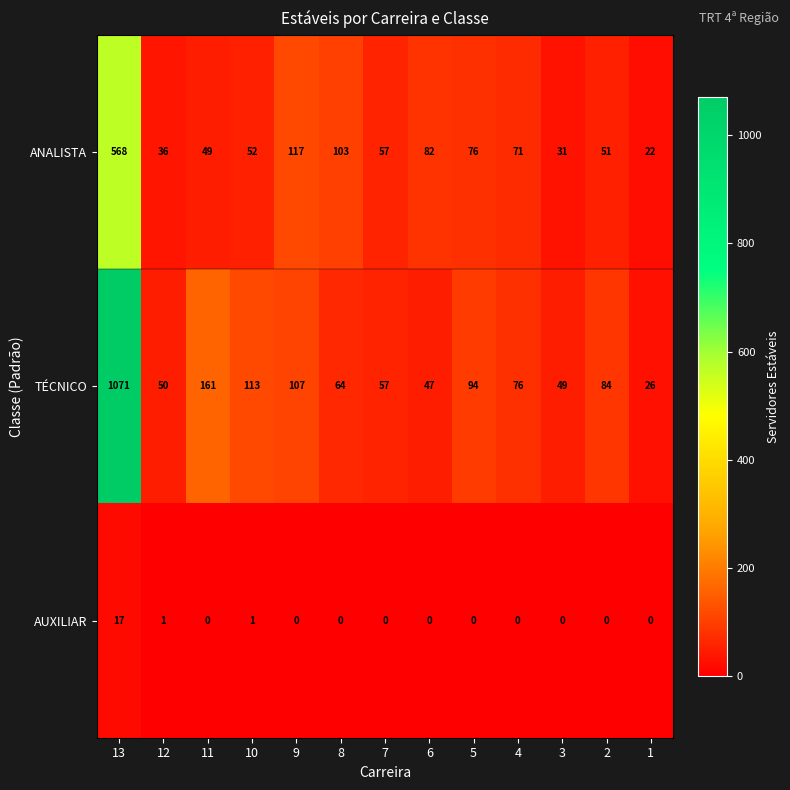

What is the difference between the maximum and minimum values in the AUXILIAR series?

17